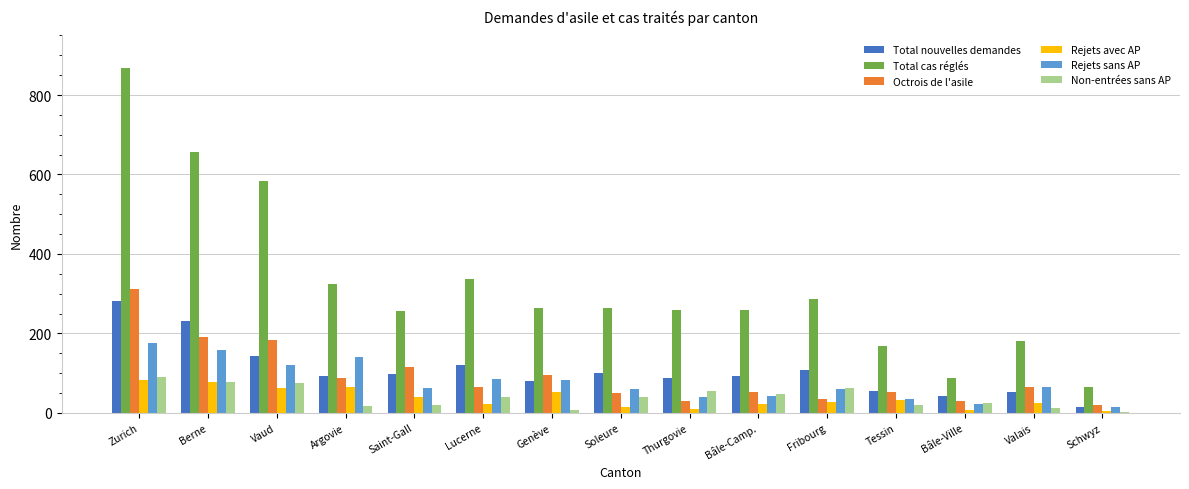

What is the sum of the Rejets avec AP values at Bâle-Camp. and Bâle-Ville?

31